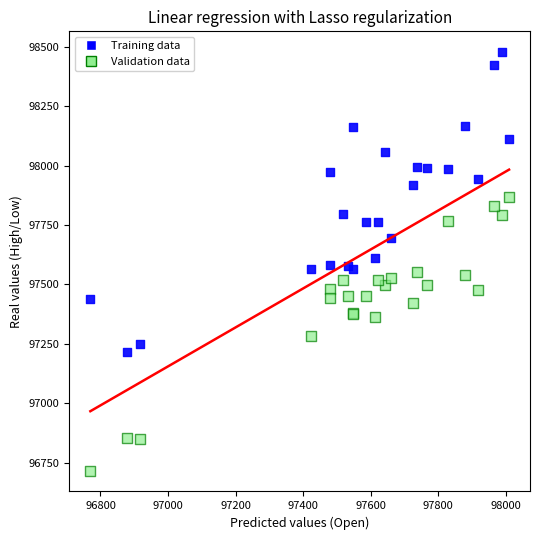

Which series reaches the minimum Y coordinate?

Validation data